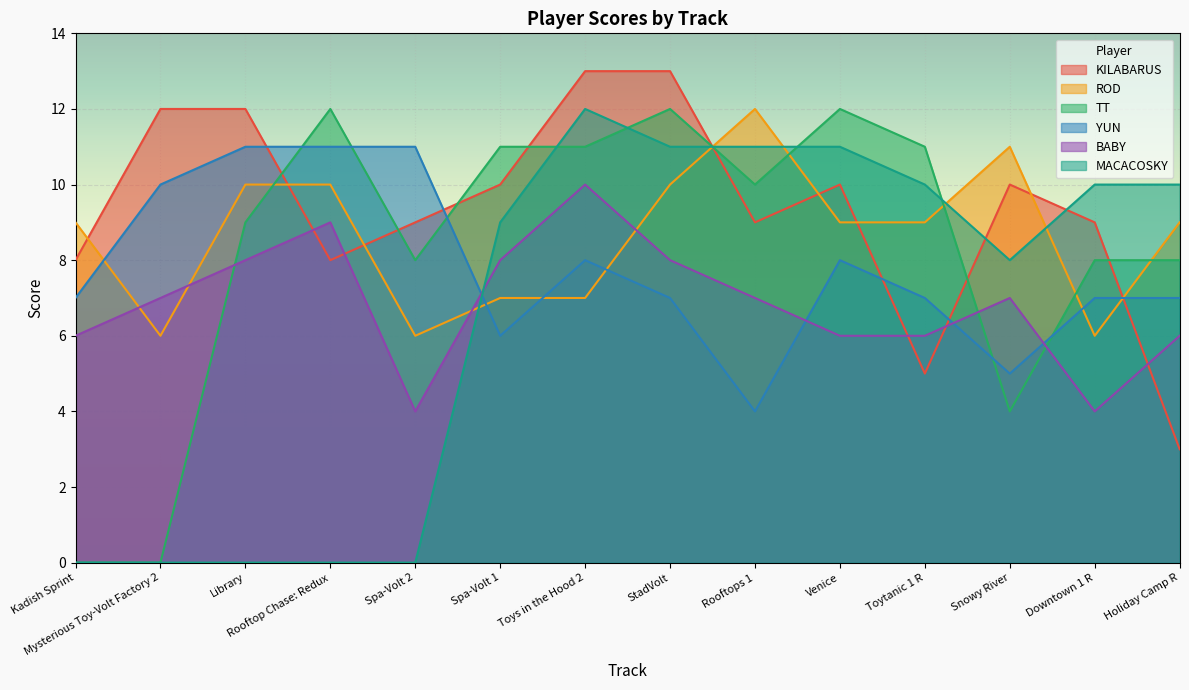

Rank the series at Rooftops 1 from highest to lowest value.

ROD, MACACOSKY, TT, KILABARUS, BABY, YUN